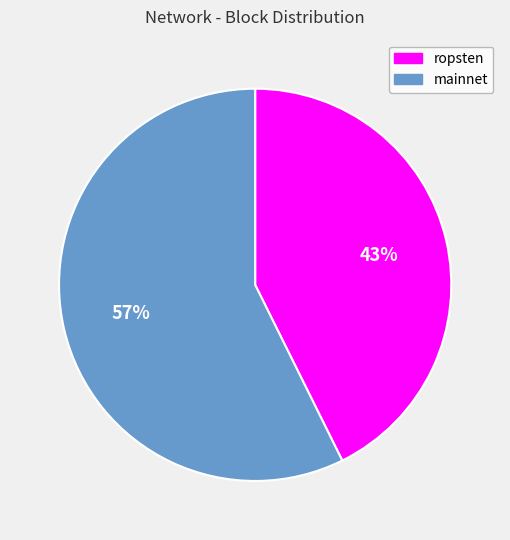

To the nearest percent, what is the average slice percentage?

50%